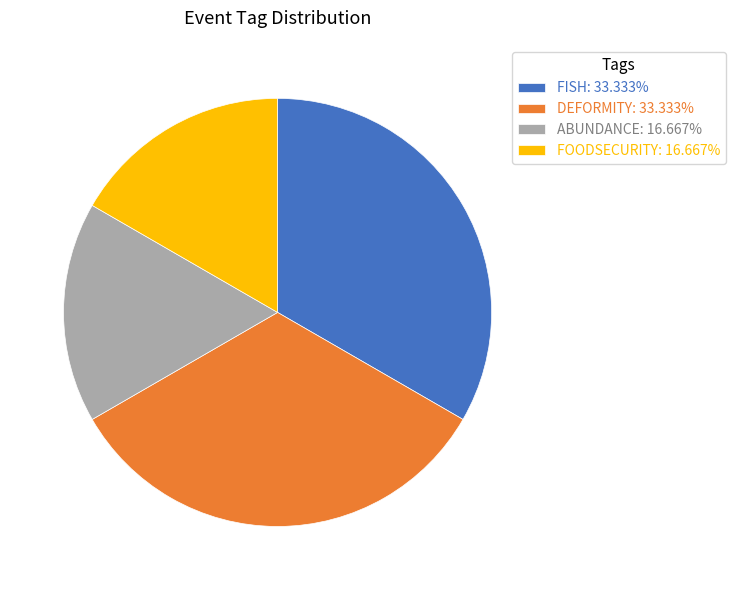

Is there any slice that represents more than half of the pie?

No